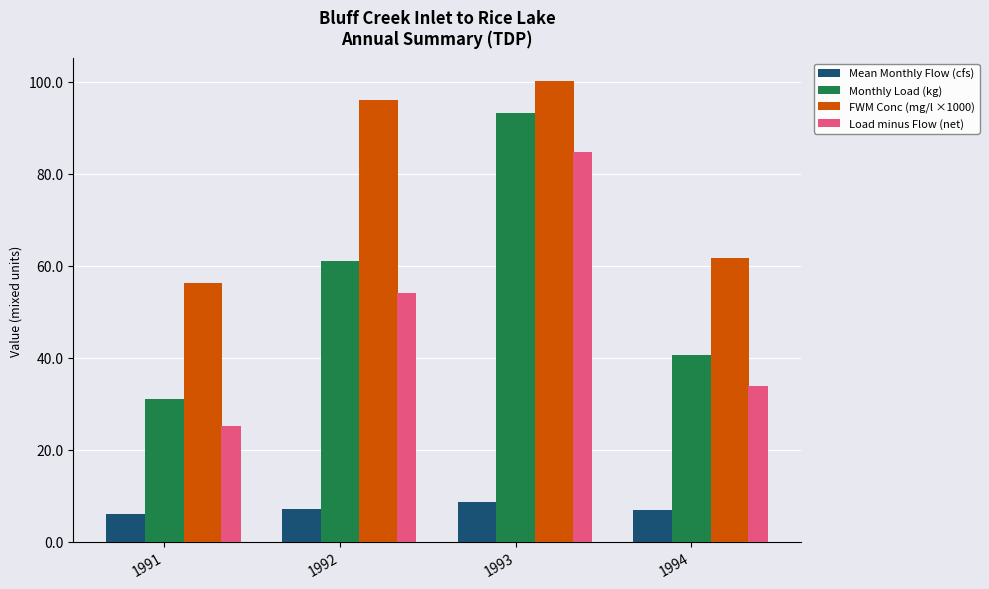

Rank the categories by FWM Conc (mg/l ×1000) value from highest to lowest.

1993, 1992, 1994, 1991